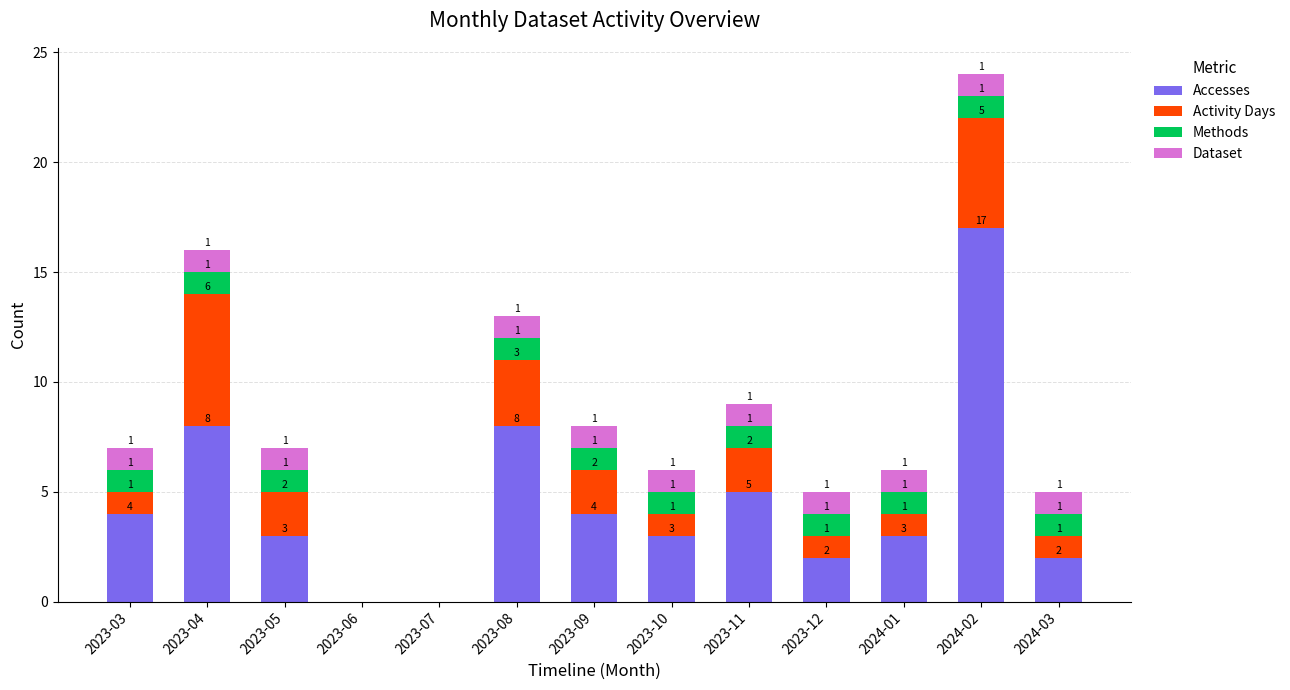

Does the chart contain stacked bars?

Yes